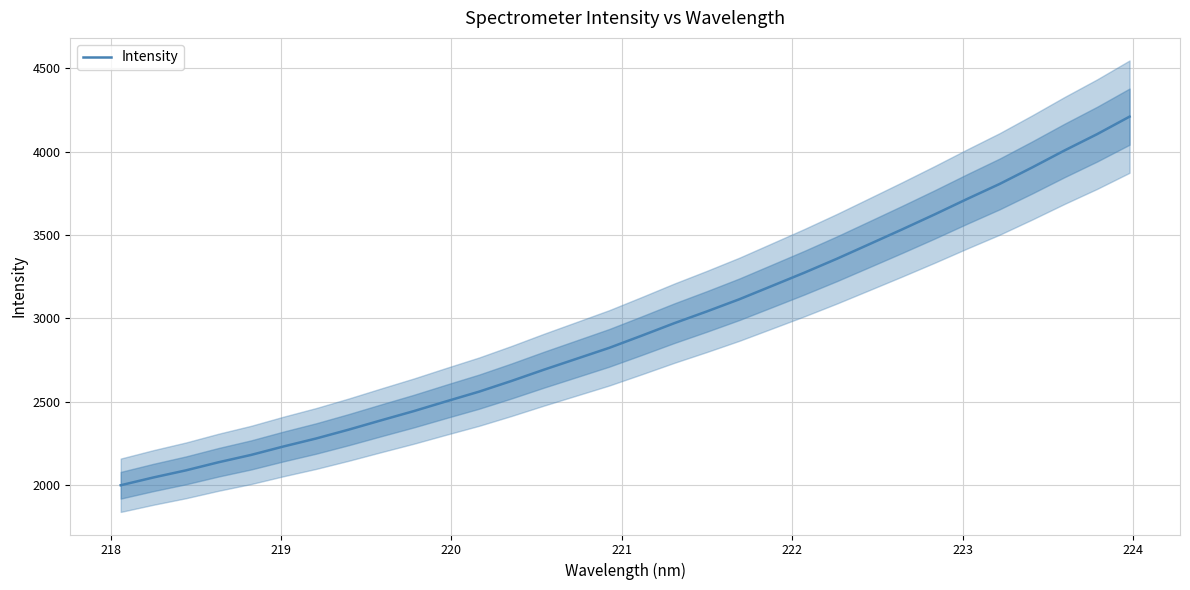

Reading left to right, extract all data points from this chart.

1999.5	2046.0	2088.6	2137.2	2181.2	2232.1	2279.8	2332.9	2389.0	2444.0	2502.8	2560.4	2624.7	2692.5	2757.7	2823.1	2896.2	2970.9	3041.3	3114.4	3194.0	3273.9	3357.3	3444.8	3532.7	3622.6	3715.3	3805.4	3904.2	4006.4	4104.0	4209.2